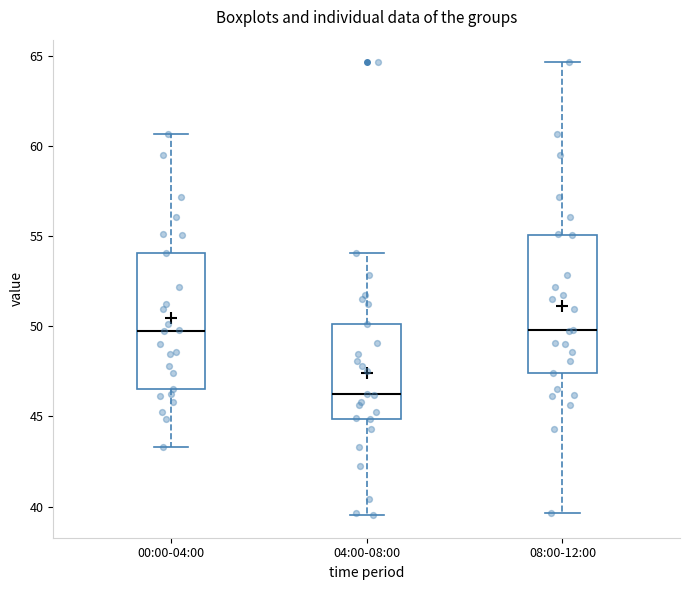

Reading left to right, read every box against the y-axis: the position of its median line, the range the box covers, and the ends of its whiskers. The values are not printed on the chart, so give them approximately, as read against the axis.

00:00-04:00: median 50.0, box 46.5 to 54.0, whiskers 43.5 to 60.5
04:00-08:00: median 46.5, box 45.0 to 50.0, whiskers 39.5 to 54.0
08:00-12:00: median 50.0, box 47.5 to 55.0, whiskers 39.5 to 64.5